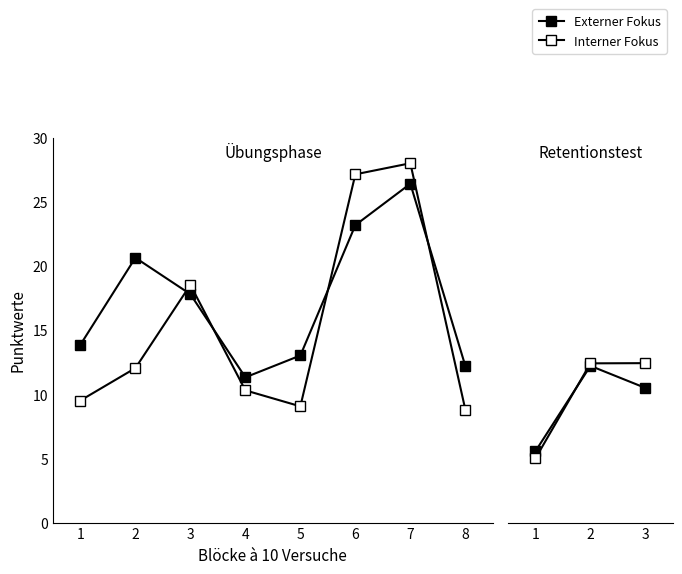

Which series has the widest spread of values?

Interner Fokus